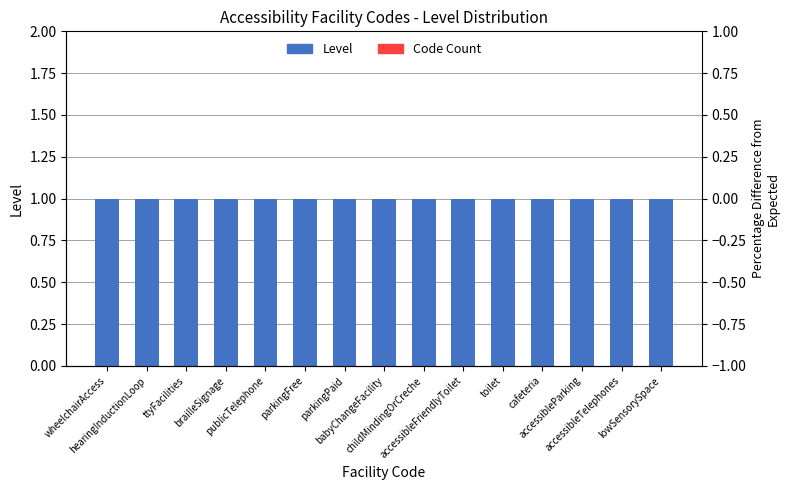

What is the maximum value for Level?

1